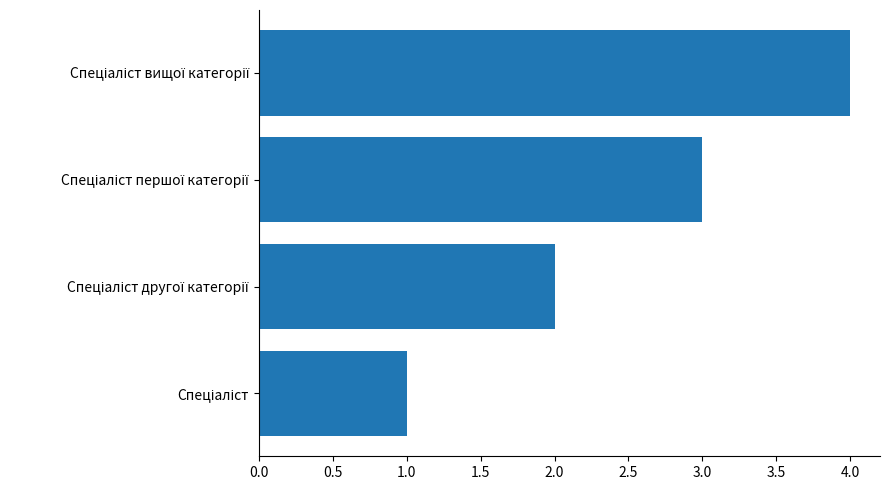

Does the chart contain any negative values?

No